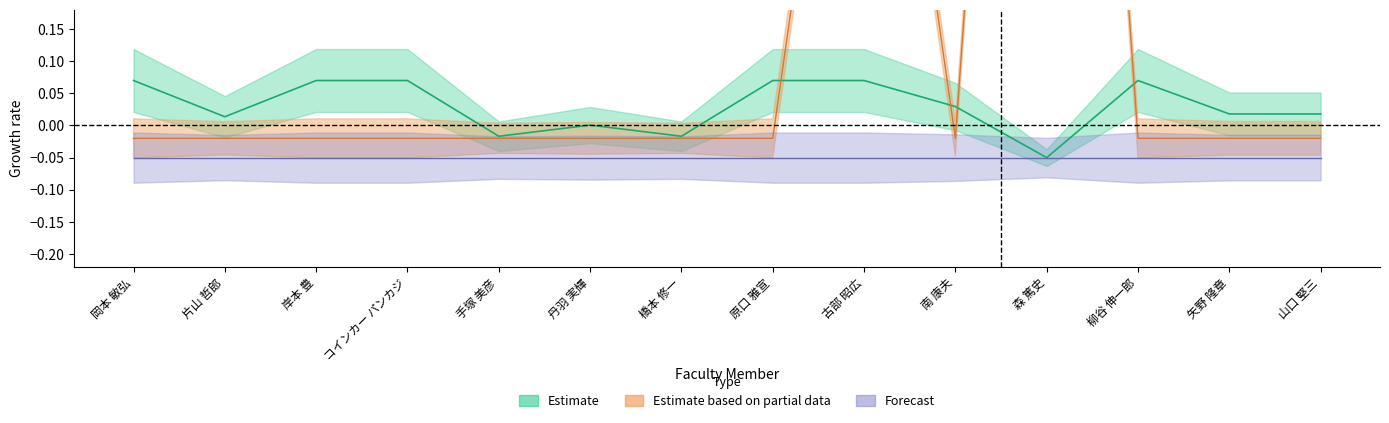

Does the chart have visible grid lines?

No